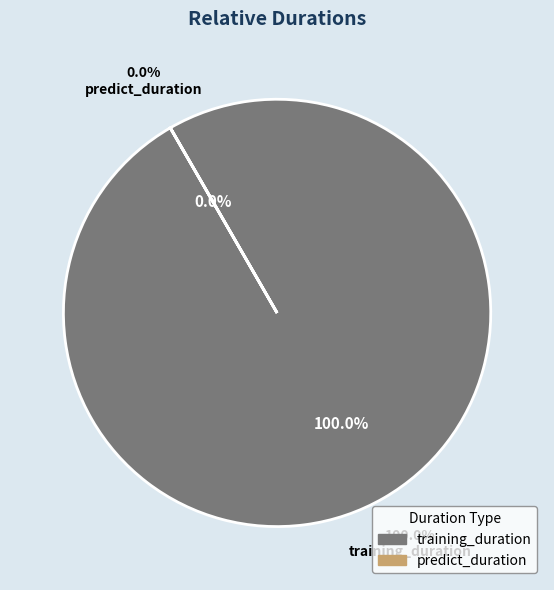

Is there any slice that represents more than half of the pie?

Yes